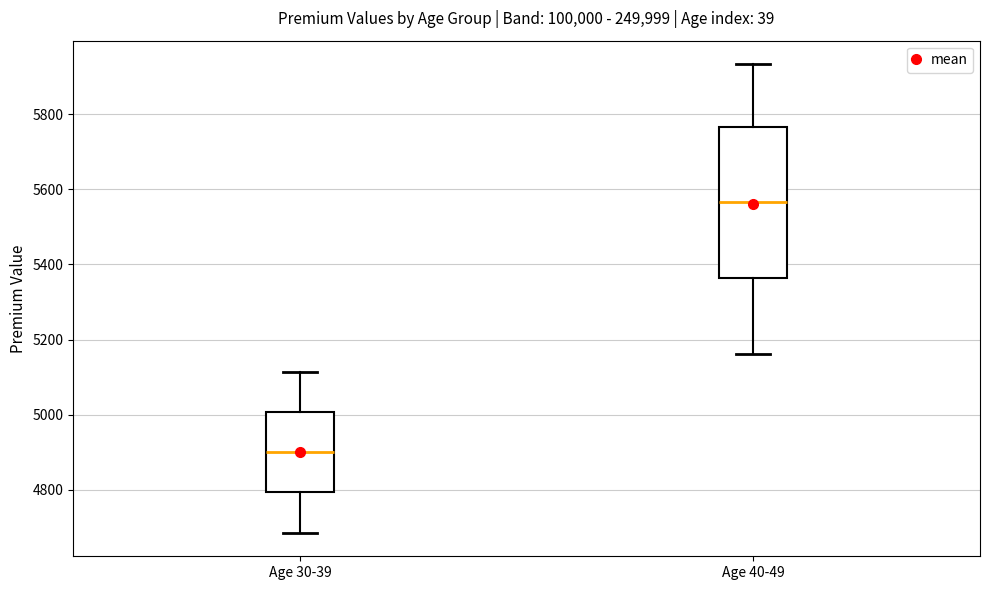

Reading left to right, read every box against the y-axis: the position of its median line, the range the box covers, and the ends of its whiskers. The values are not printed on the chart, so give them approximately, as read against the axis.

Age 30-39: median 4900, box 4800 to 5000, whiskers 4680 to 5120
Age 40-49: median 5560, box 5360 to 5760, whiskers 5160 to 5940